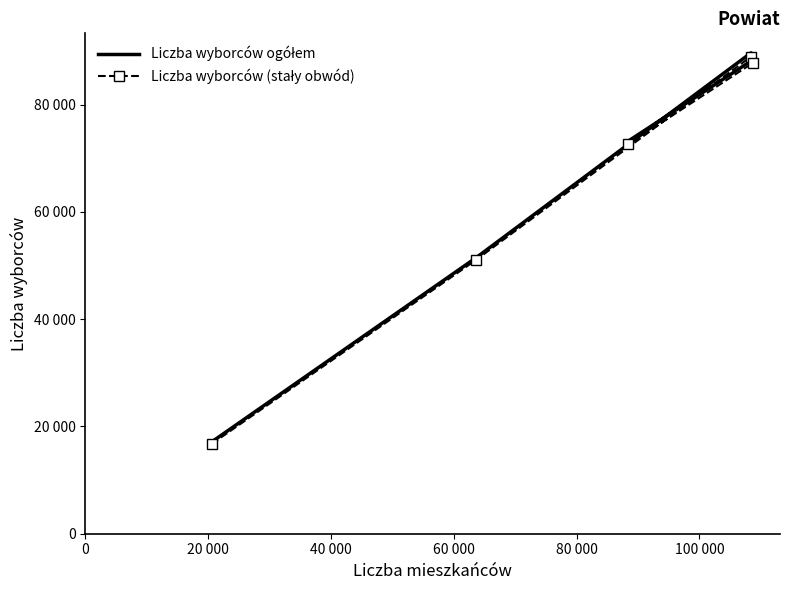

What is the greatest value displayed?

89670